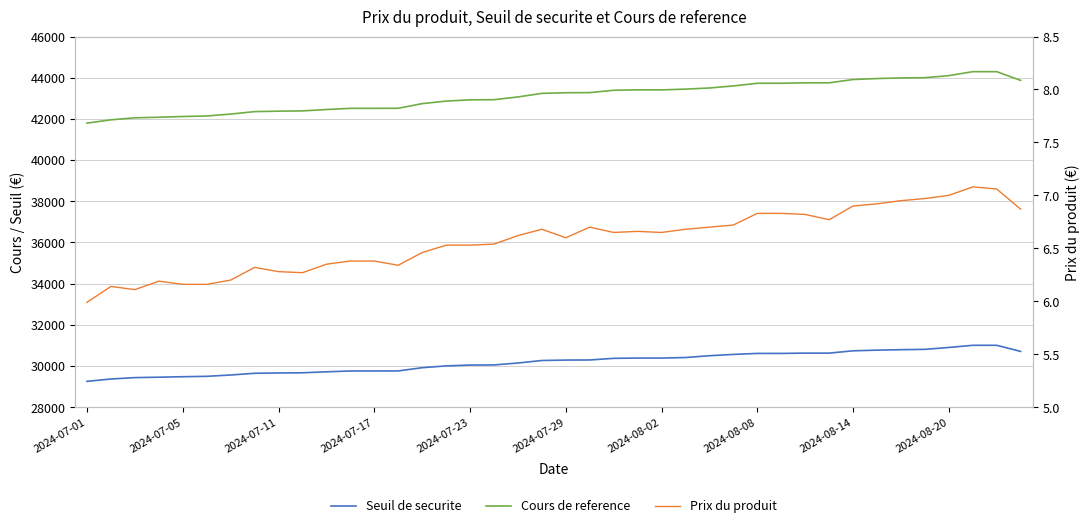

At how many categories does at least one series exceed 15516?

40